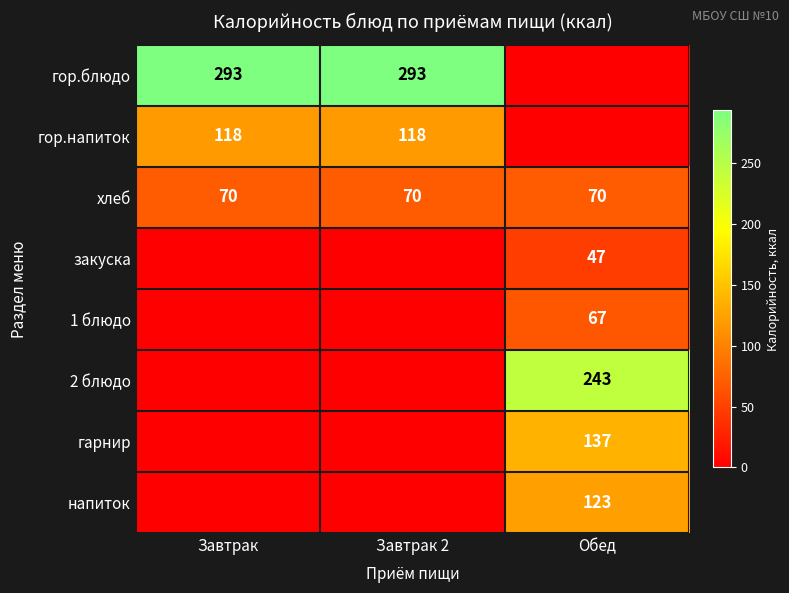

What is the difference between the highest and lowest values at Завтрак?

293